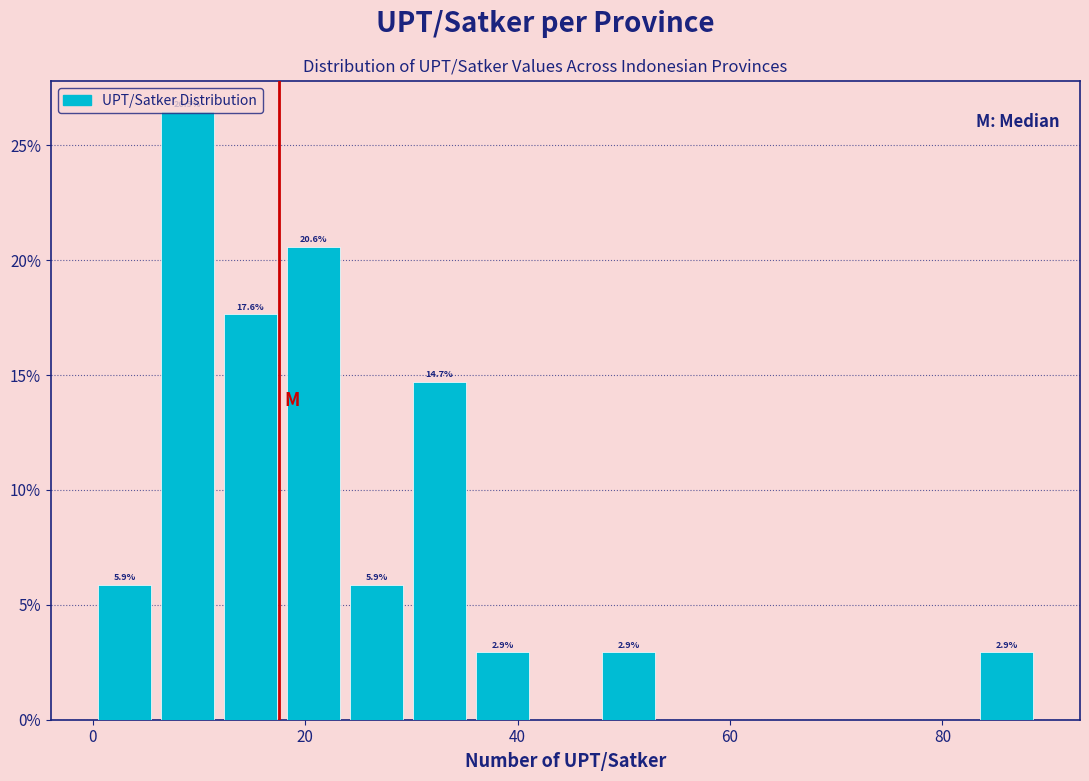

Around what value on the x-axis is the tallest bar? Give the approximate position of its centre, as read against the axis.

8